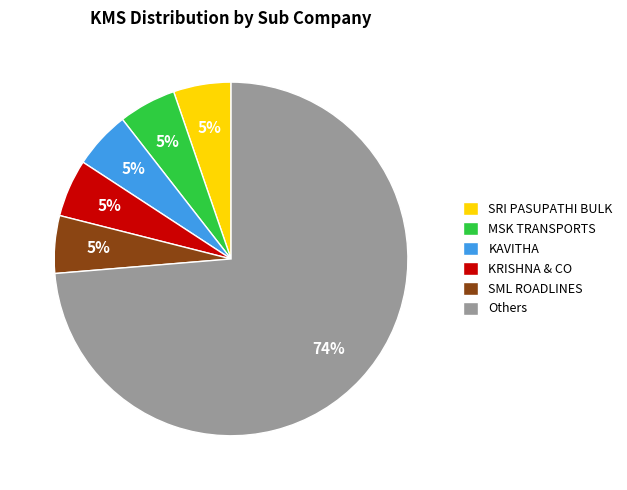

Combined, do SRI PASUPATHI BULK and SML ROADLINES account for over 50%?

No